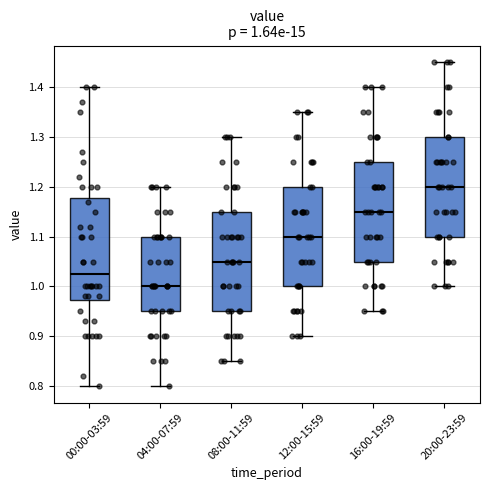

Which box has the highest median line?

20:00-23:59